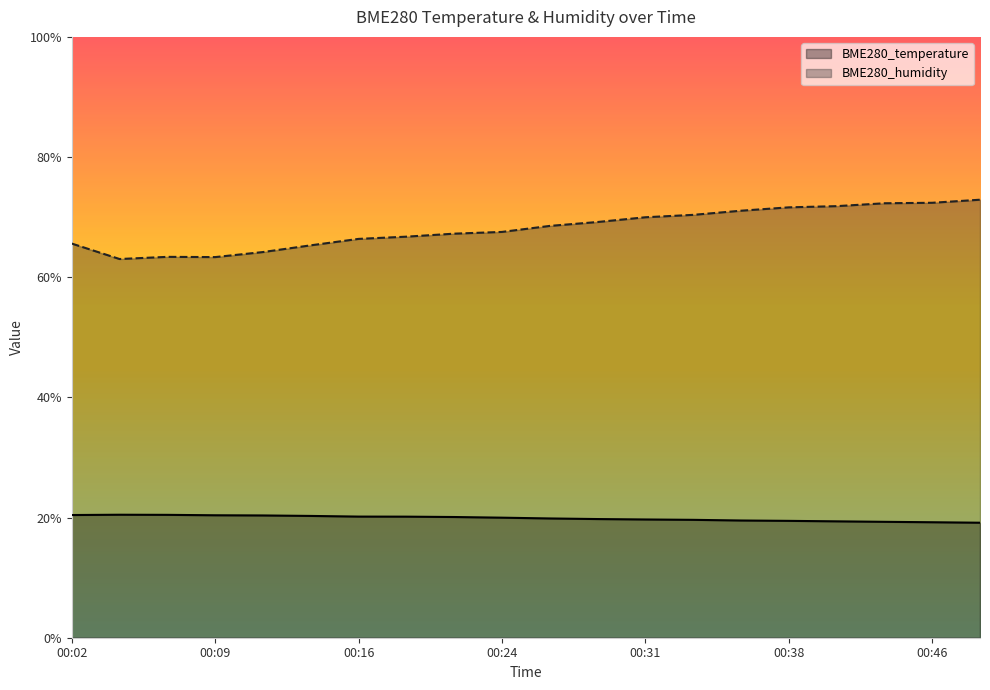

At which label does BME280_humidity reach its peak?

00:48